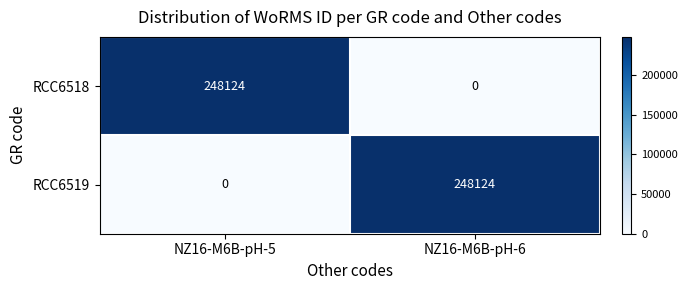

How many distinct data groups are displayed?

2